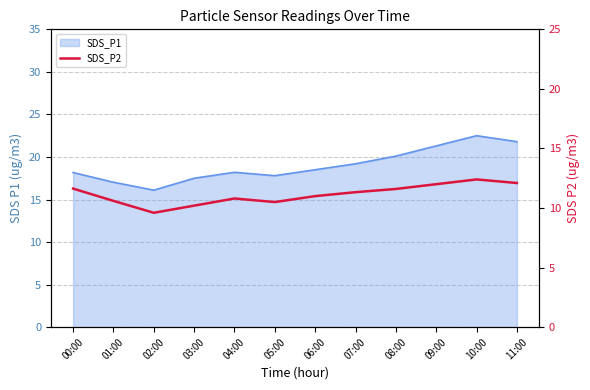

Reading right to left, extract all data points from this chart.

12.1	12.4	12.0	11.6	11.3	11.0	10.5	10.8	10.2	9.6	10.6	11.6